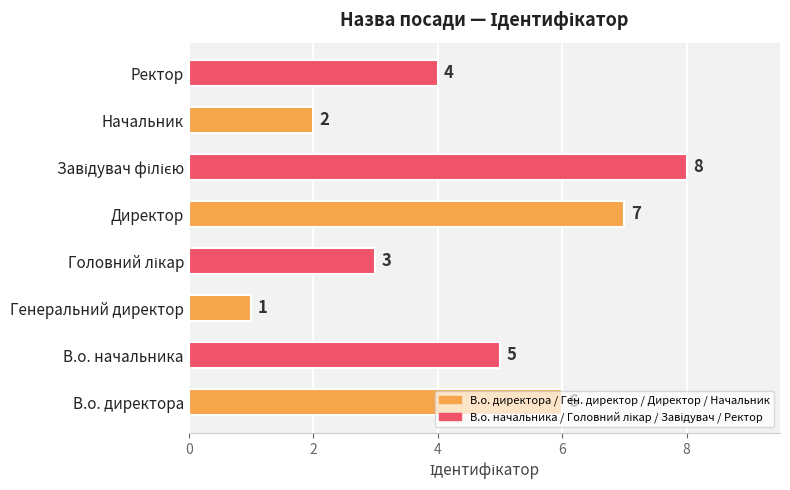

Does the chart contain any negative values?

No